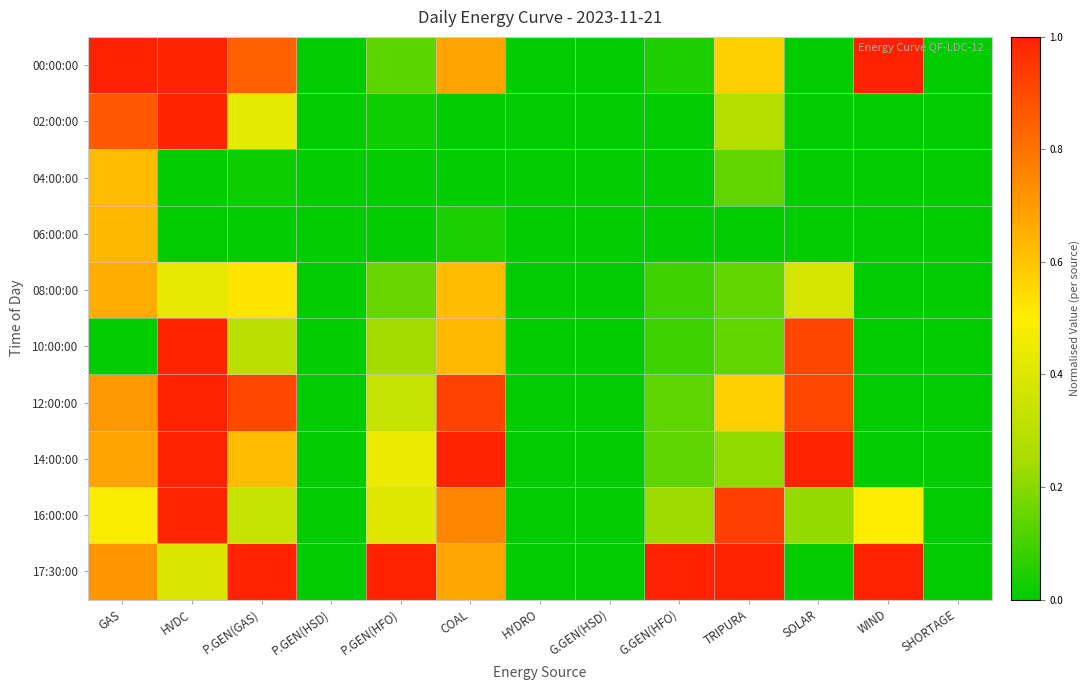

Rank the series at WIND from lowest to highest value.

02:00:00, 04:00:00, 06:00:00, 08:00:00, 10:00:00, 12:00:00, 14:00:00, 16:00:00, 00:00:00, 17:30:00